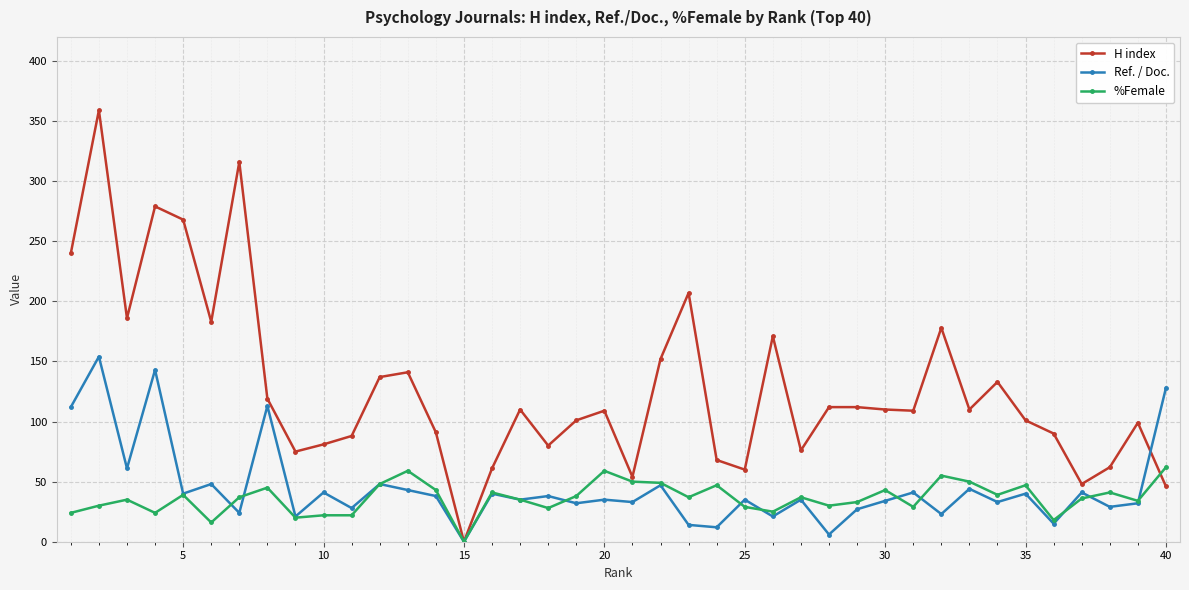

Which series has the largest range (max minus min)?

H index